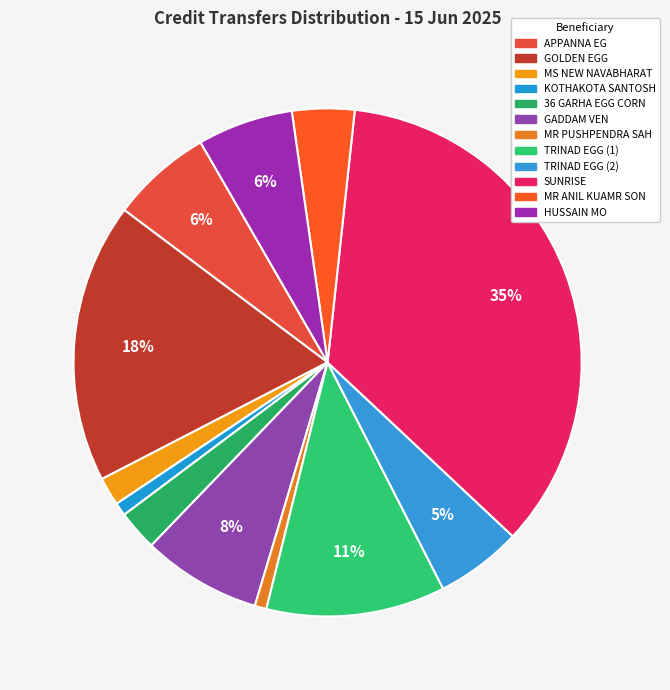

To the nearest percent, what portion does MR PUSHPENDRA SAH represent?

1%